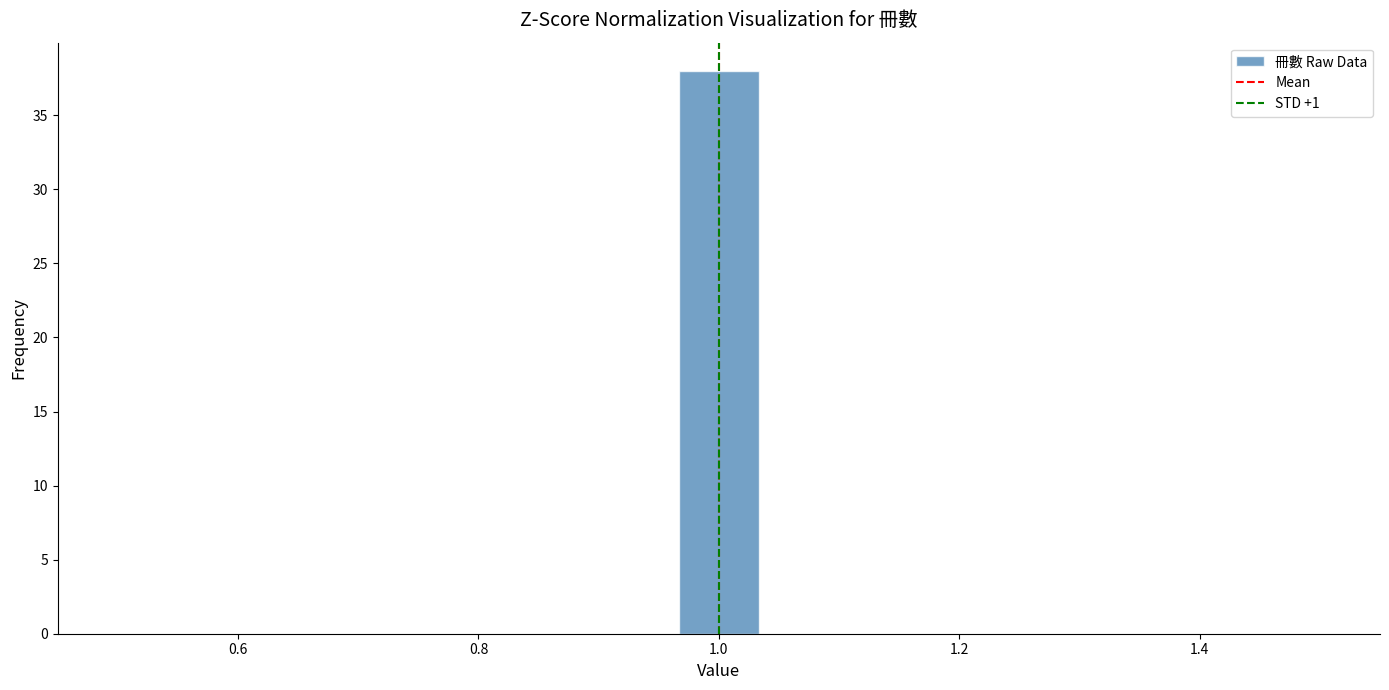

Read against the x-axis, roughly where is the centre of the tallest bar?

1.00